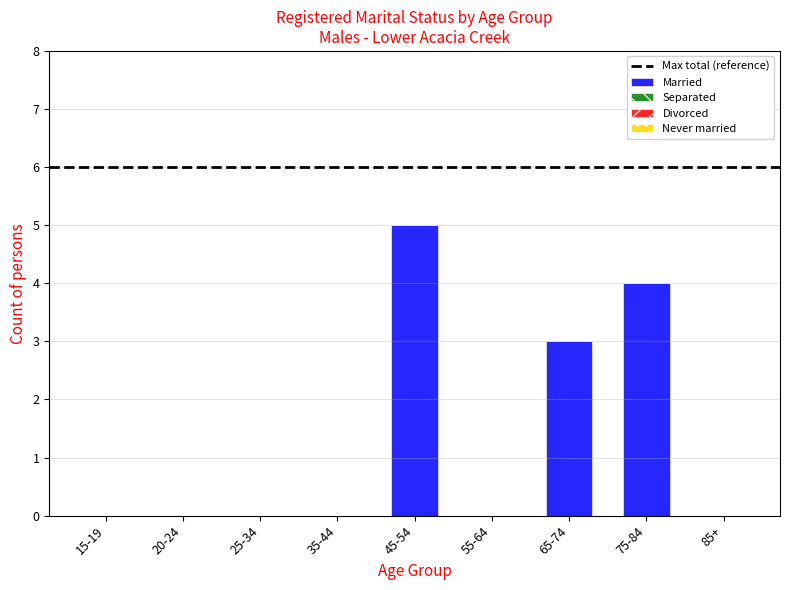

Is it true that the value at 25-34 is 2?

False